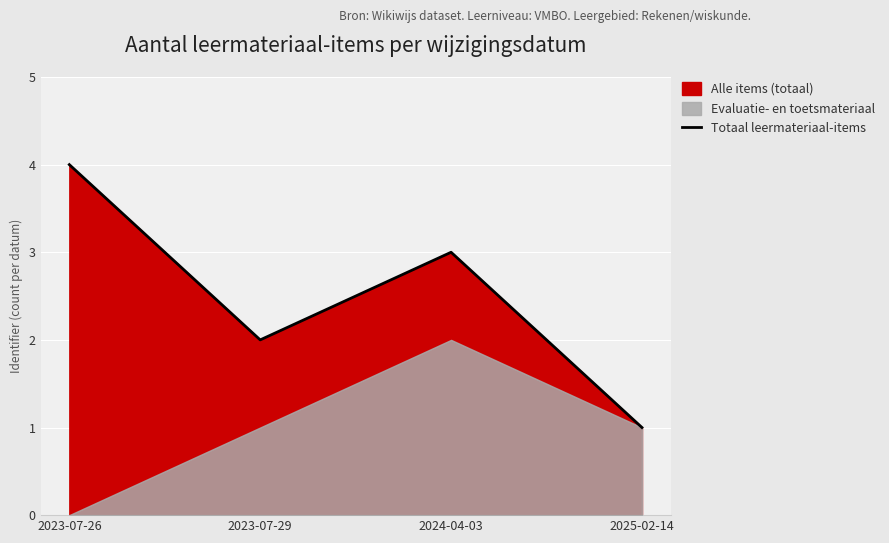

At which category does the data reach its first local valley?

2023-07-29